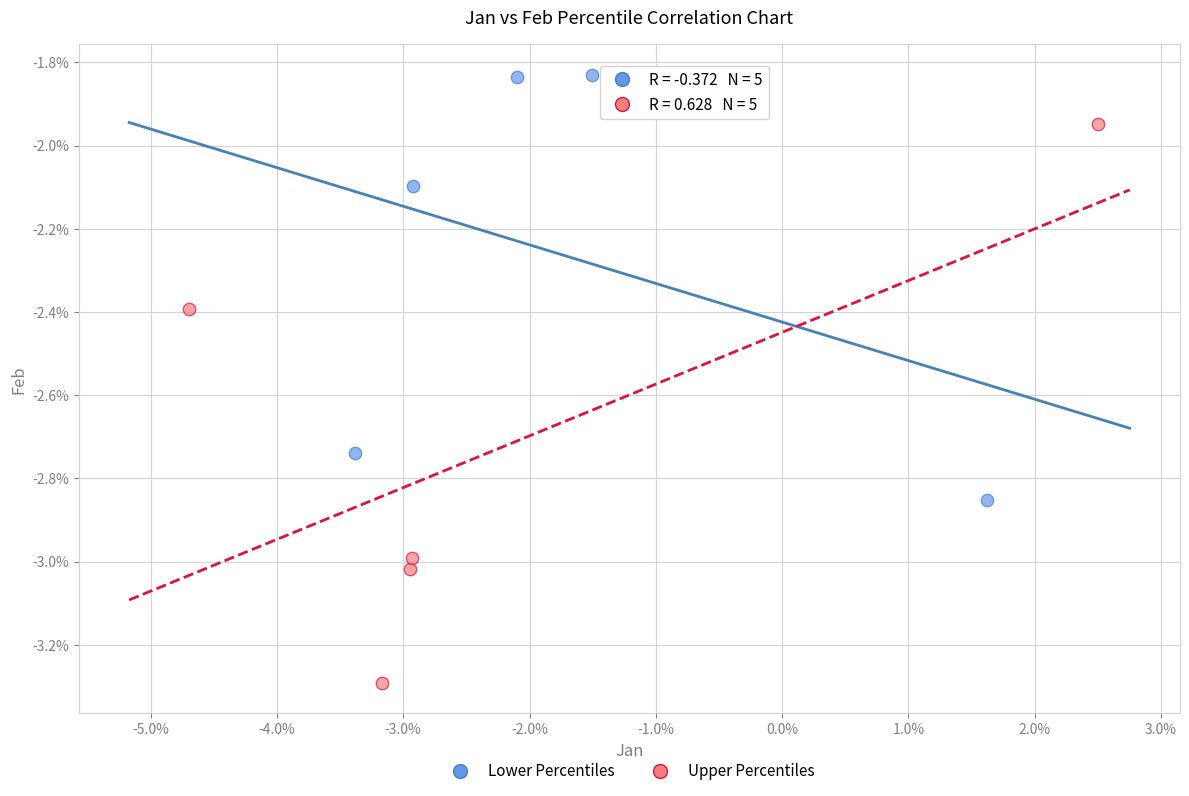

Which series contains the highest Y value?

Lower Percentiles